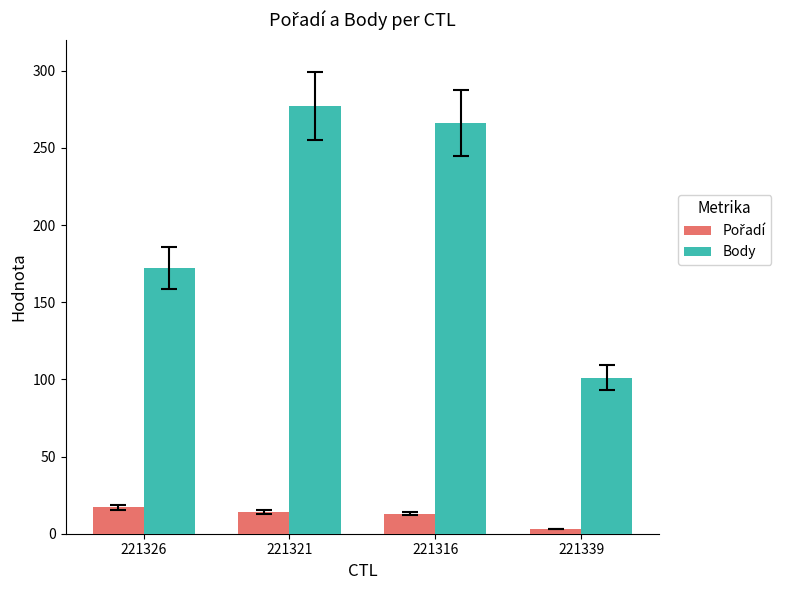

What is the sum of the Body values at 221326 and 221316?

438